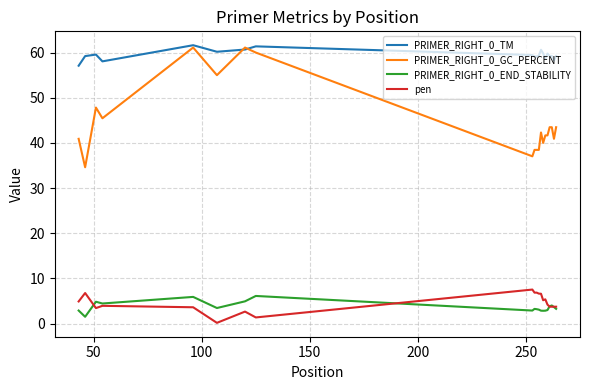

True or false: PRIMER_RIGHT_0_GC_PERCENT and PRIMER_RIGHT_0_END_STABILITY cross at least once.

False